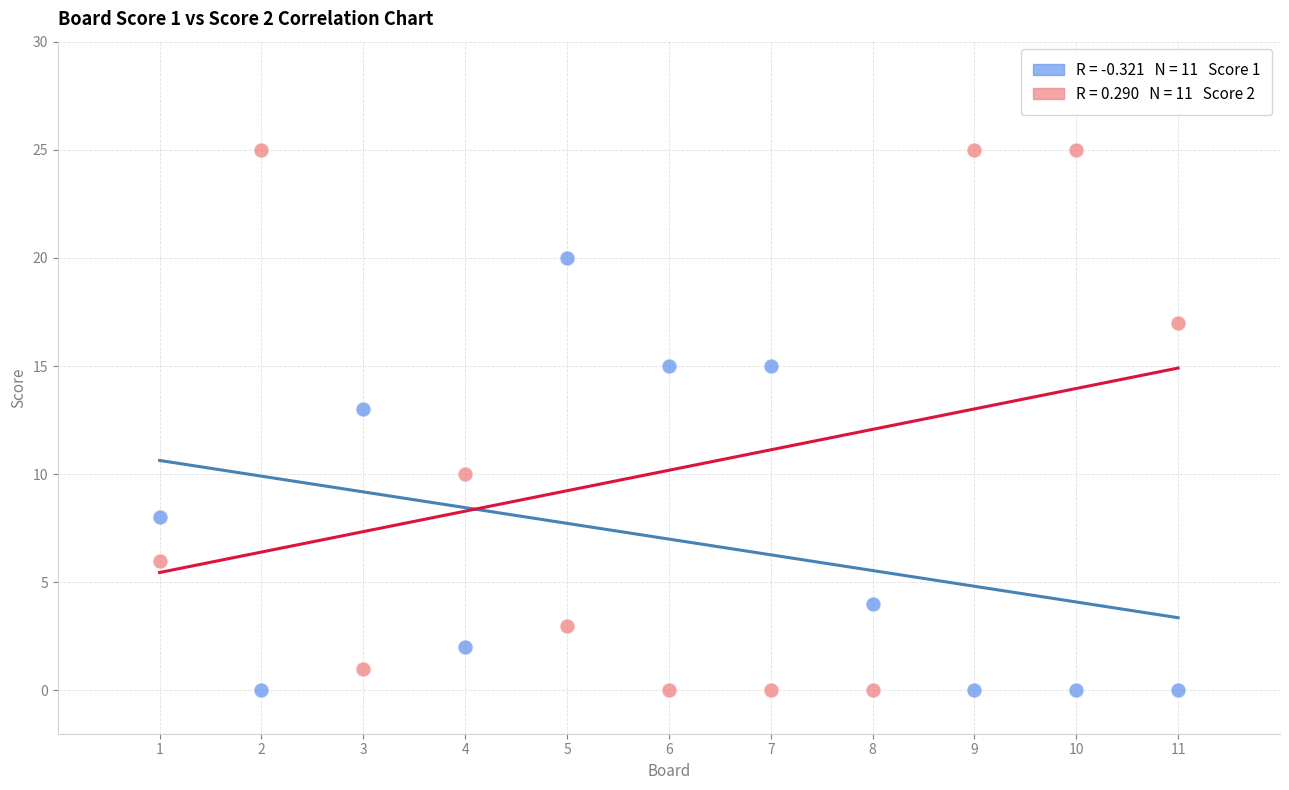

Across all data points, what is the range of Y values (max minus min)?

25